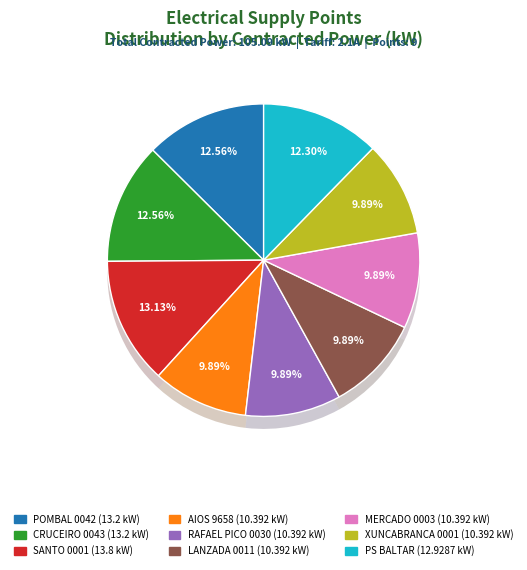

How many slices are in this pie chart?

9